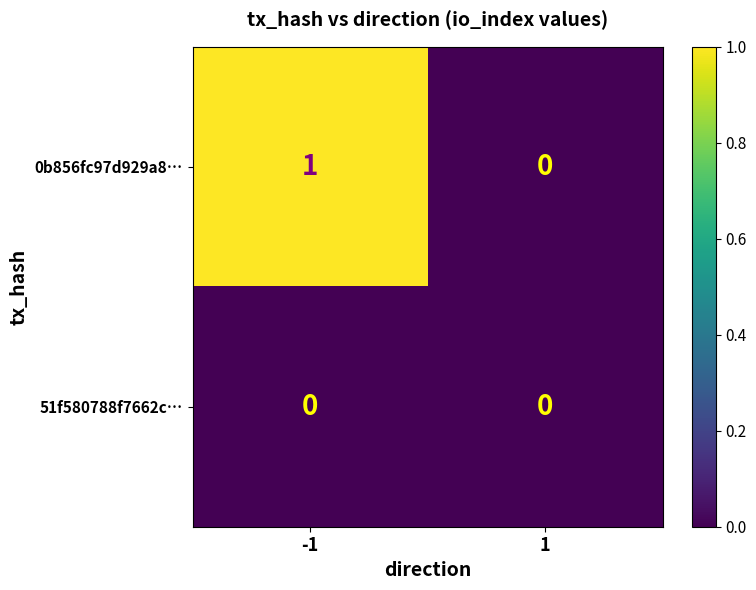

List the series in order of their overall mean, lowest first.

51f580788f7662c…, 0b856fc97d929a8…